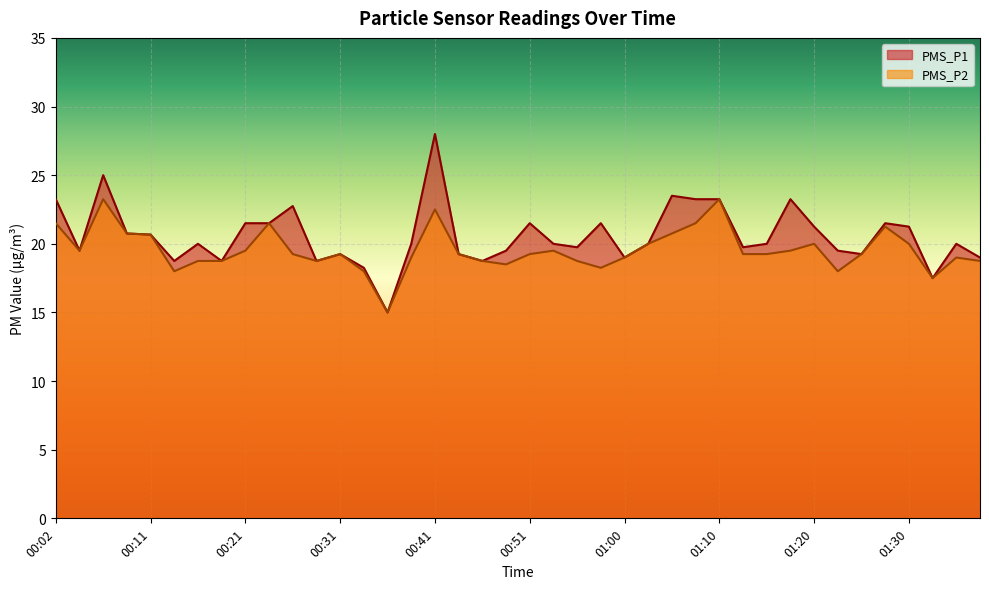

True or false: PMS_P2 and PMS_P1 cross at least once.

False